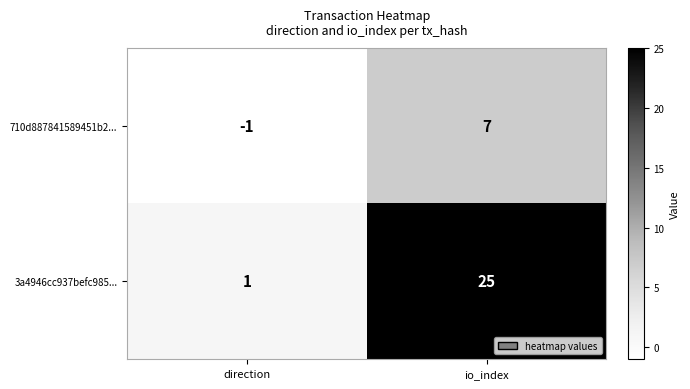

What is the spread (max minus min) of values at direction?

2